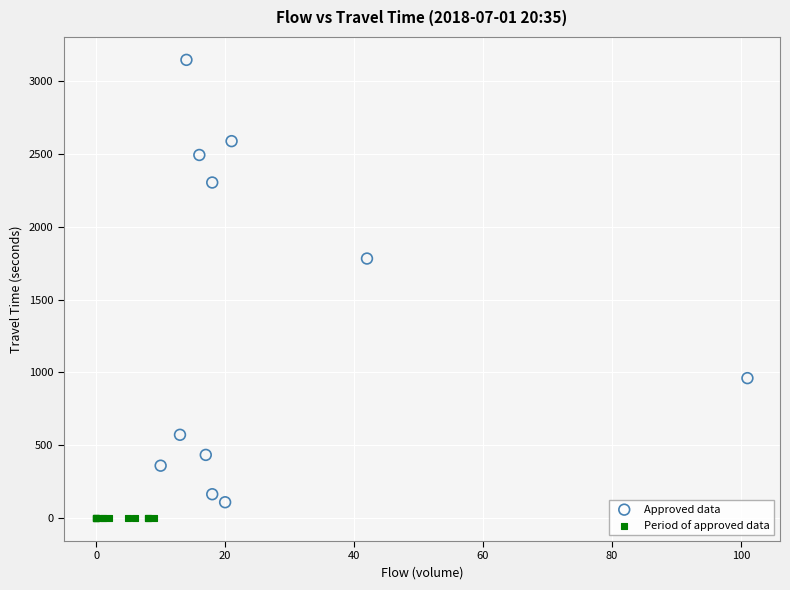

What are all the series names shown in the legend?

Approved data, Period of approved data